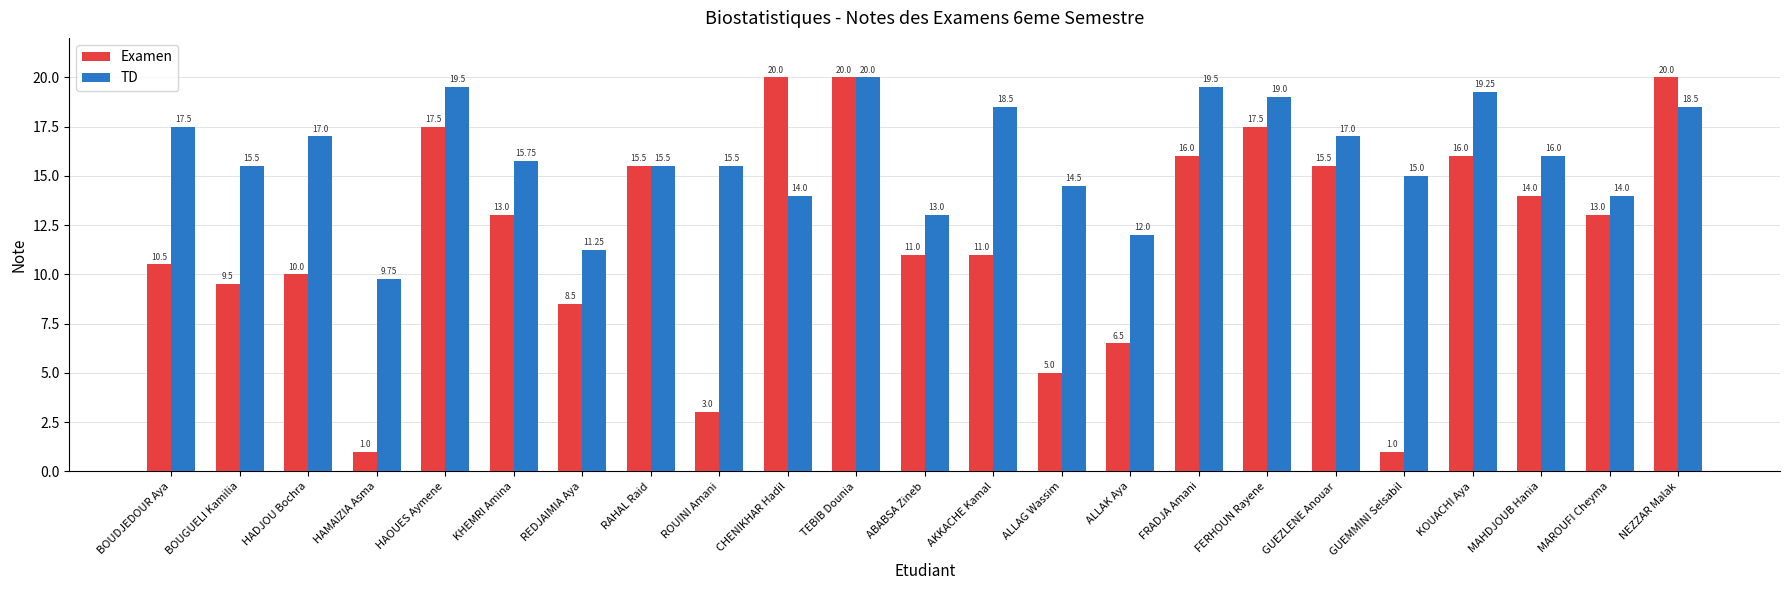

What are all the series names shown in the legend?

Examen, TD